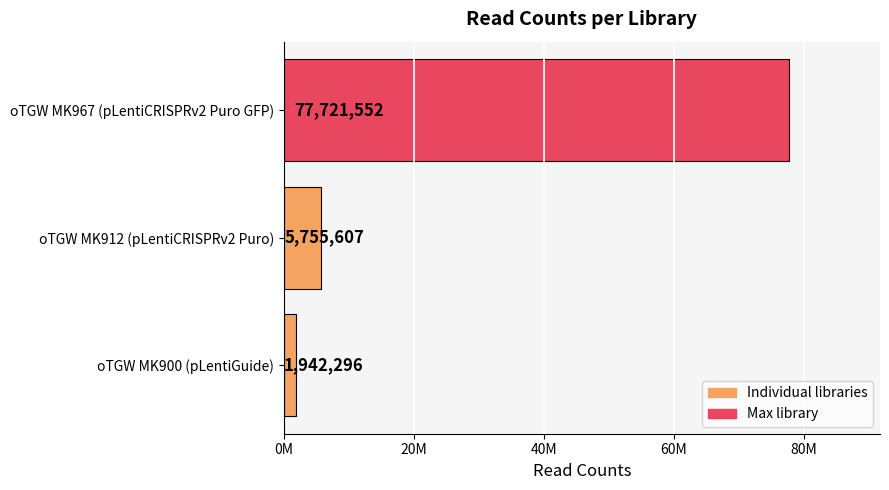

Rank the categories by value from lowest to highest.

oTGW MK900 (pLentiGuide), oTGW MK912 (pLentiCRISPRv2 Puro), oTGW MK967 (pLentiCRISPRv2 Puro GFP)